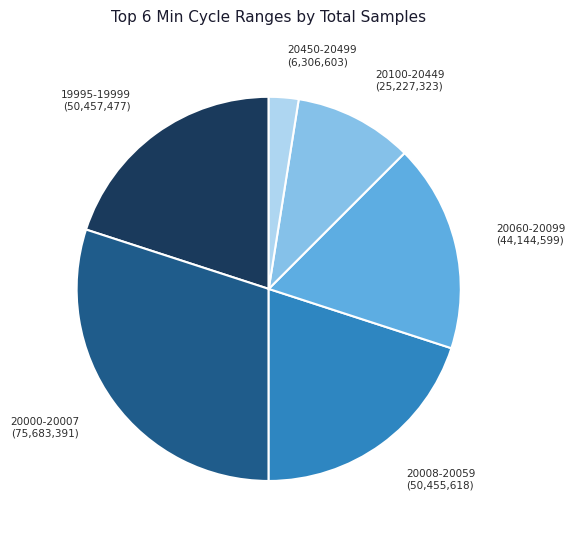

Which slice is the smallest?

20450-20499